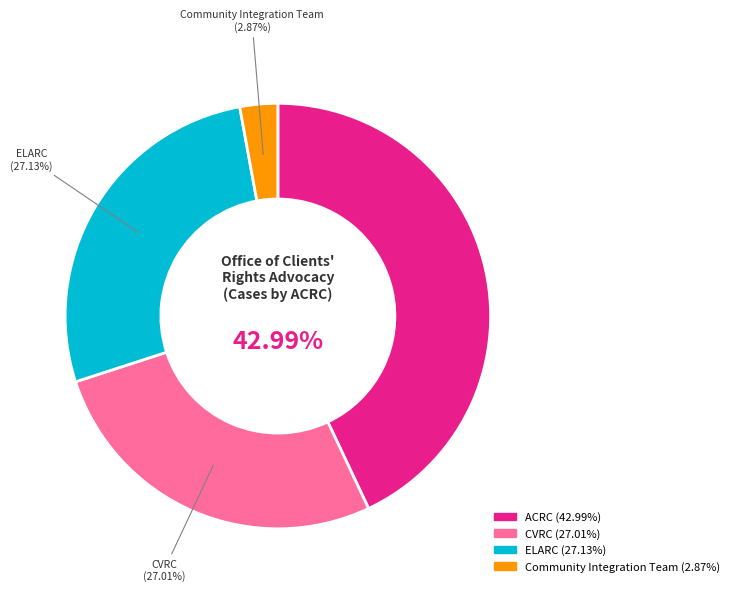

What is the smallest slice in the pie chart?

Community Integration Team